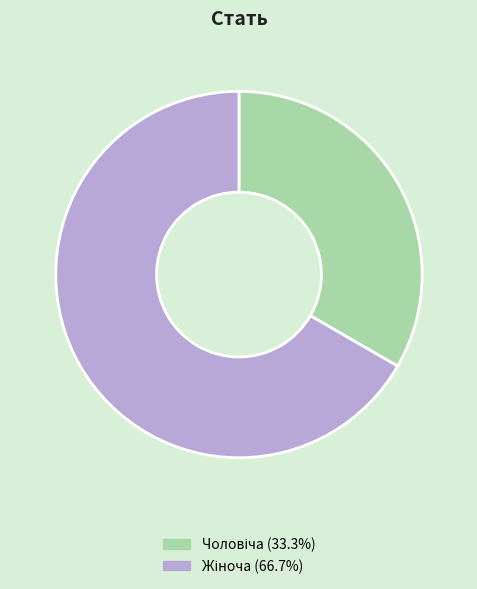

Is there a majority slice in this chart?

Yes